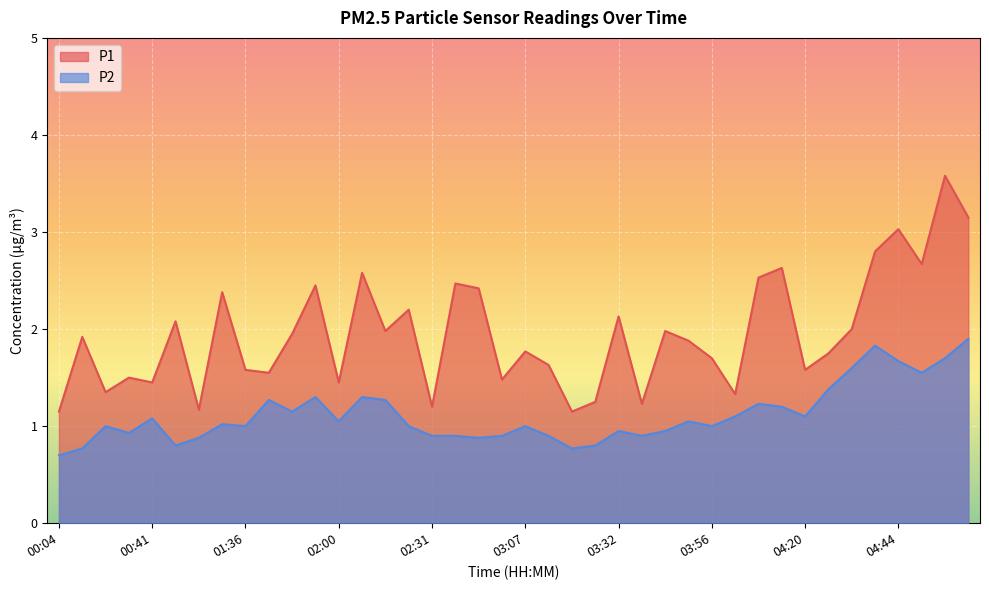

What is the label of the 31st point from the left?

04:08